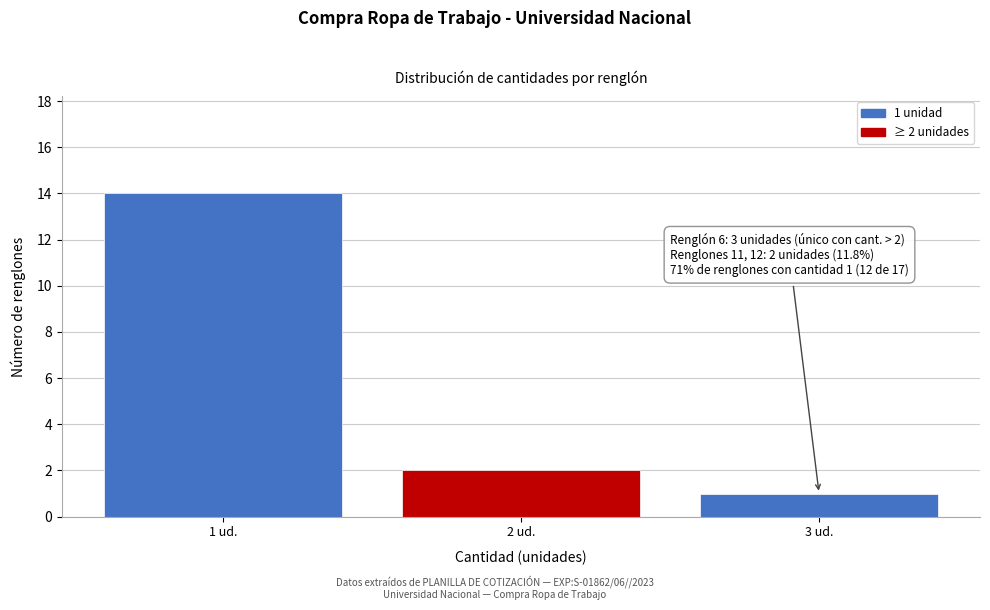

Reading left to right, what are all the values shown in this chart?

1 ud.=14	2 ud.=2	3 ud.=1